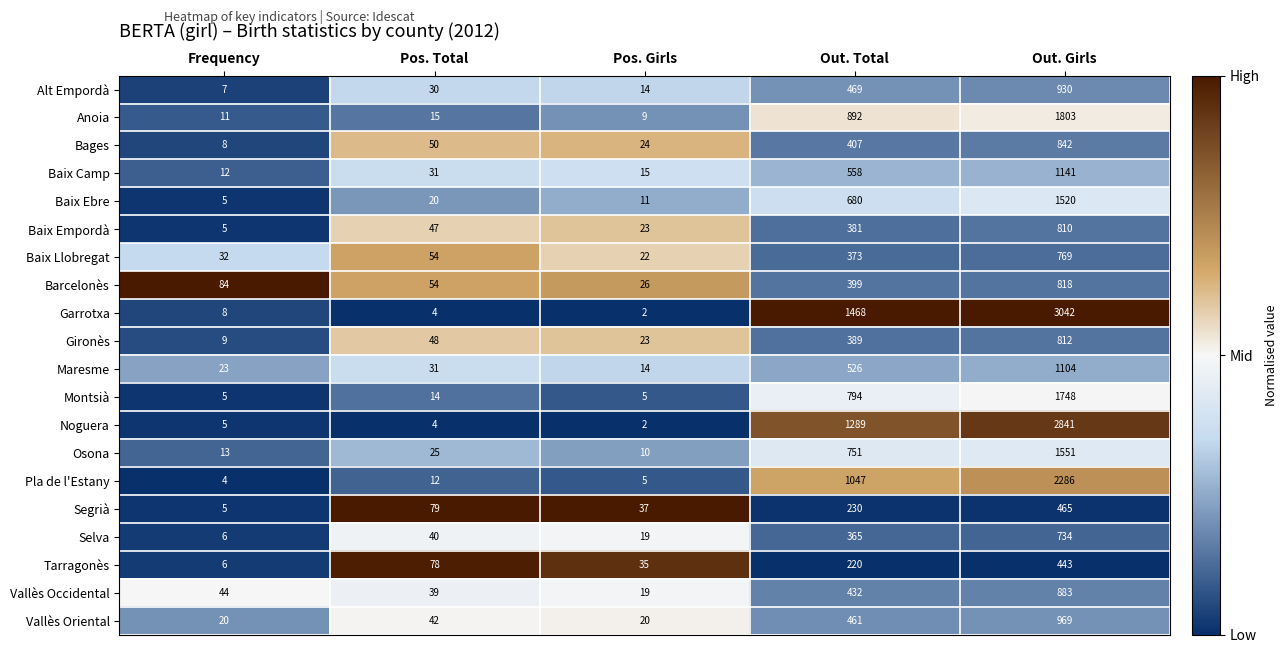

What is the average value of the Noguera series?

828